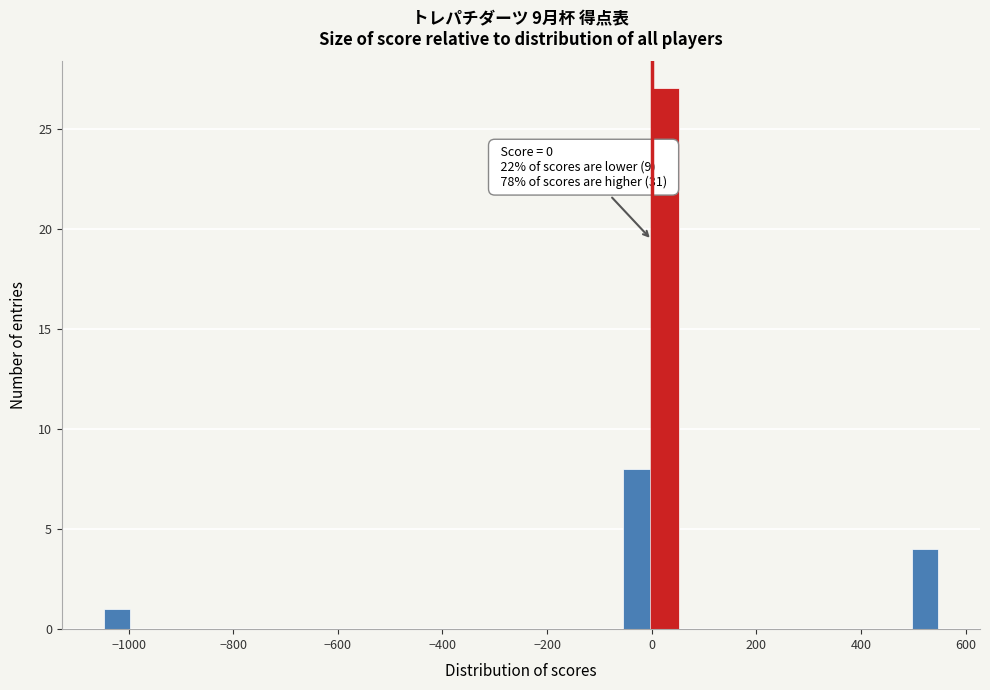

Read against the x-axis, roughly where is the centre of the tallest bar?

20